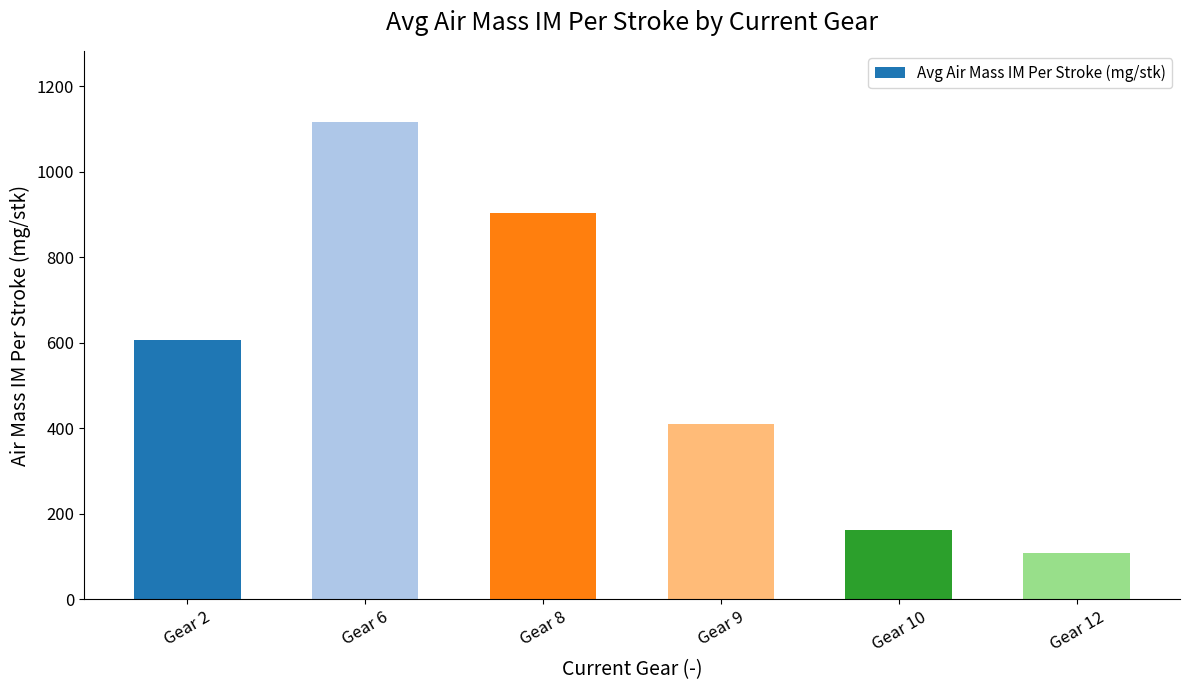

Which category has the highest value across all series?

Gear 6